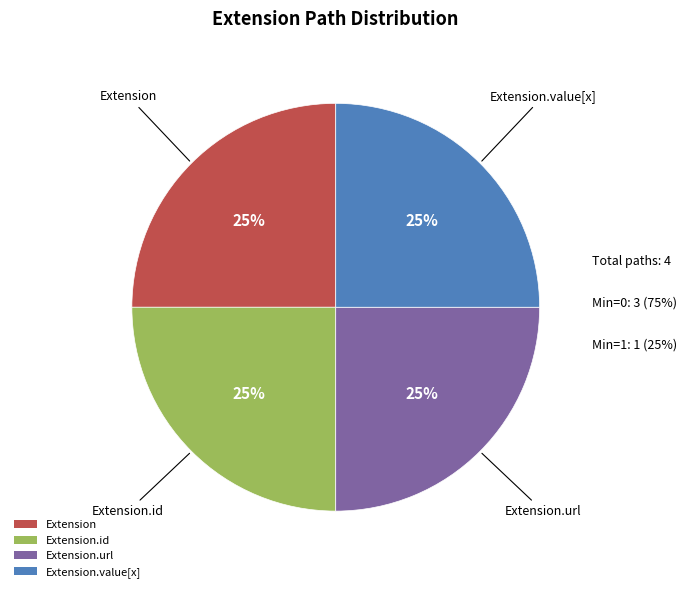

What percentage is the Extension.value[x] slice, to the nearest percent?

25%